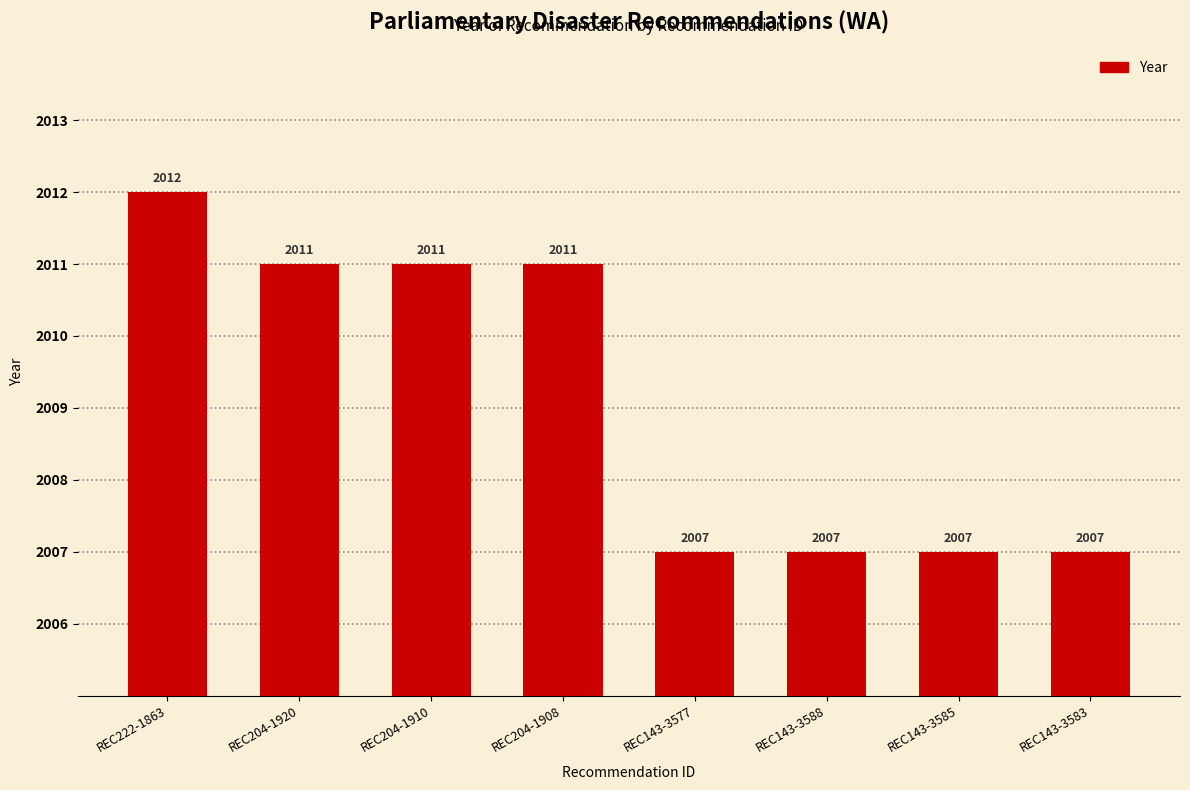

Where does the data first go above 2011?

REC222-1863